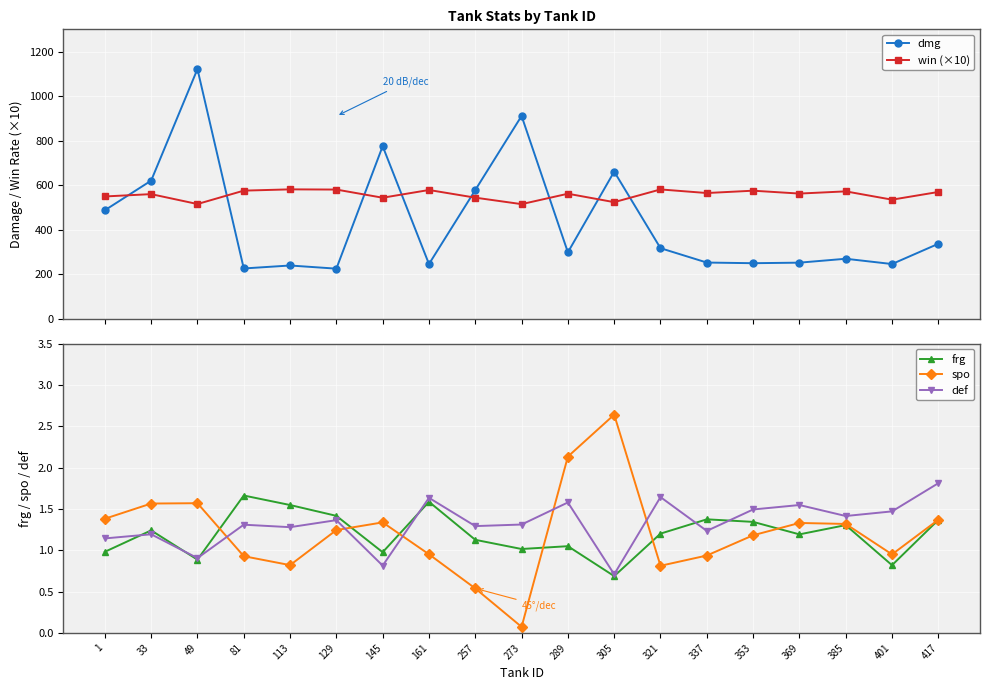

In win (×10), how many points are higher than both neighbors (excluding endpoints)?

7